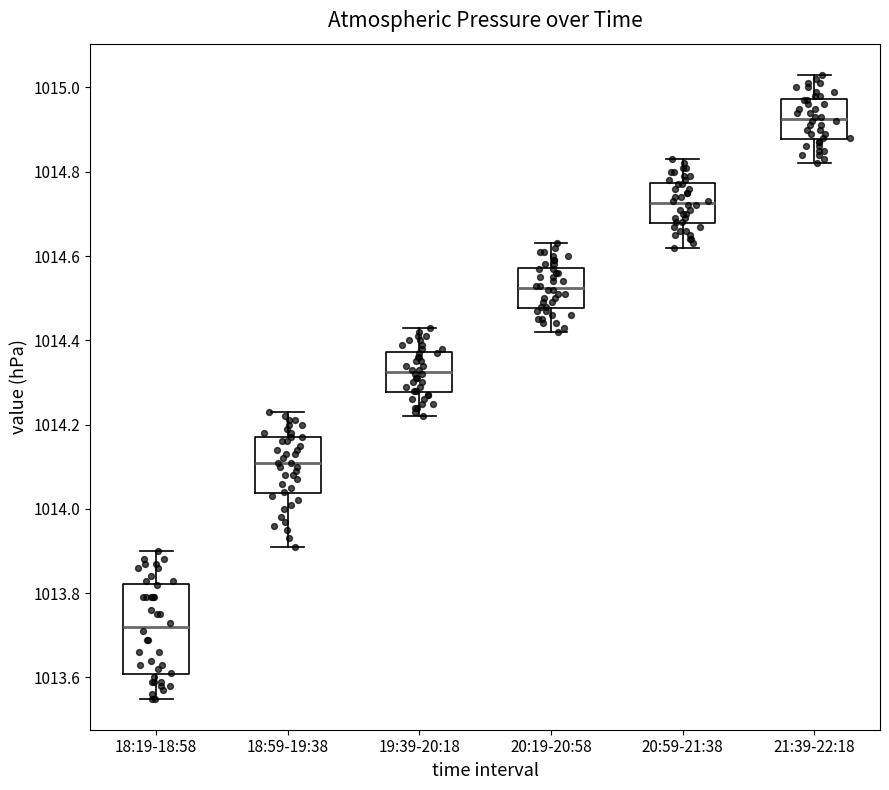

Reading left to right, read every box against the y-axis: the position of its median line, the range the box covers, and the ends of its whiskers. The values are not printed on the chart, so give them approximately, as read against the axis.

18:19-18:58: median 1013.72, box 1013.60 to 1013.82, whiskers 1013.56 to 1013.90
18:59-19:38: median 1014.12, box 1014.04 to 1014.18, whiskers 1013.92 to 1014.24
19:39-20:18: median 1014.32, box 1014.28 to 1014.38, whiskers 1014.22 to 1014.44
20:19-20:58: median 1014.52, box 1014.48 to 1014.58, whiskers 1014.42 to 1014.64
20:59-21:38: median 1014.72, box 1014.68 to 1014.78, whiskers 1014.62 to 1014.84
21:39-22:18: median 1014.92, box 1014.88 to 1014.98, whiskers 1014.82 to 1015.04